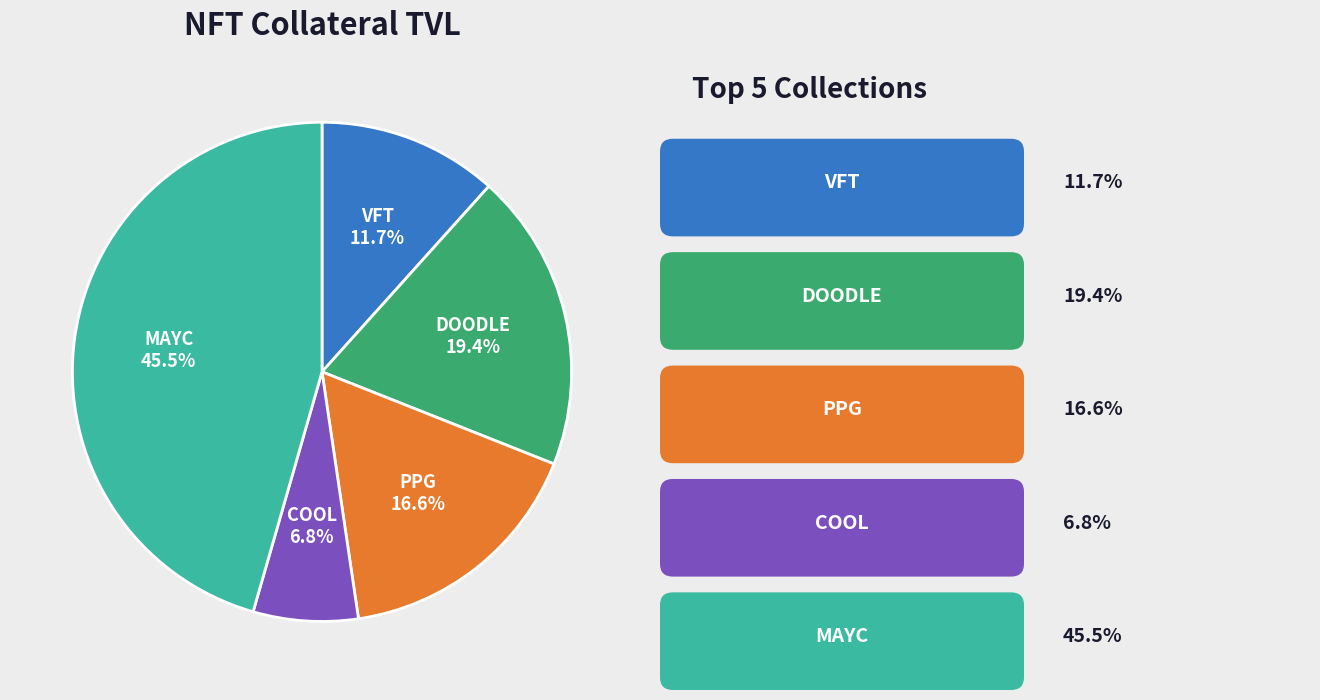

Is there any slice that represents more than half of the pie?

No